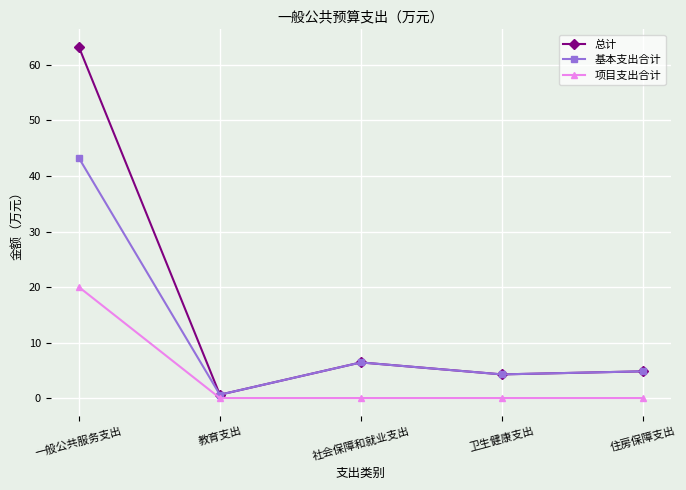

How many interior local peaks does the 基本支出合计 series have?

1